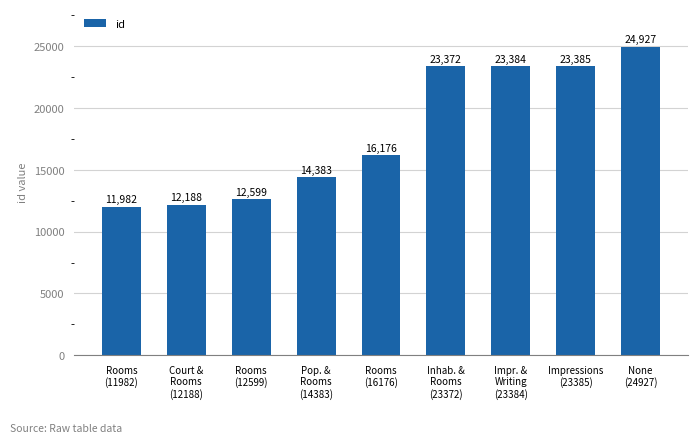

Which has a higher value, Inhab. &
Rooms
(23372) or Impressions
(23385)?

Impressions
(23385)